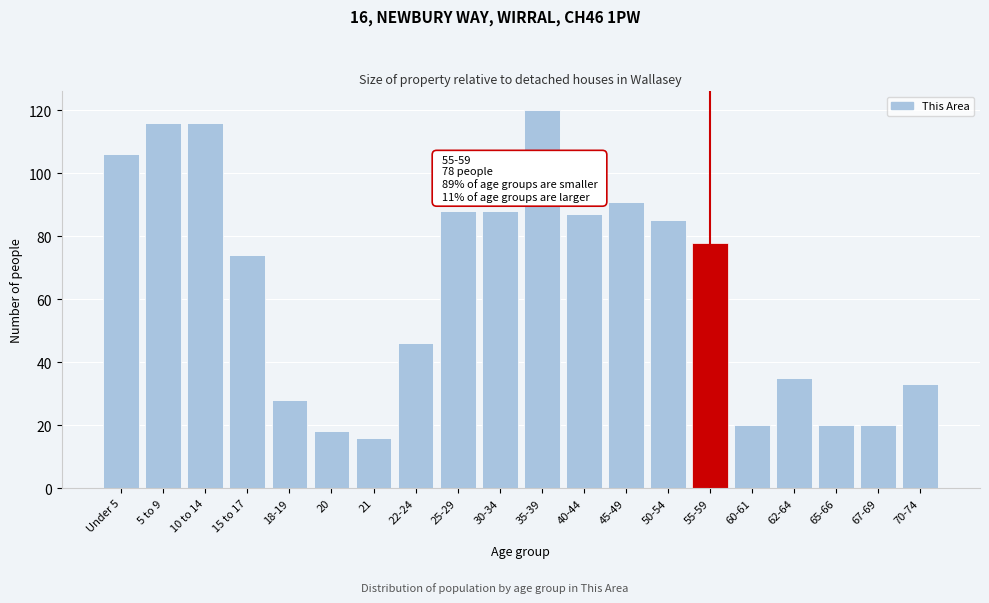

Reading left to right, extract all data points from this chart.

Under 5=106	5 to 9=116	10 to 14=116	15 to 17=74	18-19=28	20=18	21=16	22-24=46	25-29=88	30-34=88	35-39=120	40-44=87	45-49=91	50-54=85	55-59=78	60-61=20	62-64=35	65-66=20	67-69=20	70-74=33